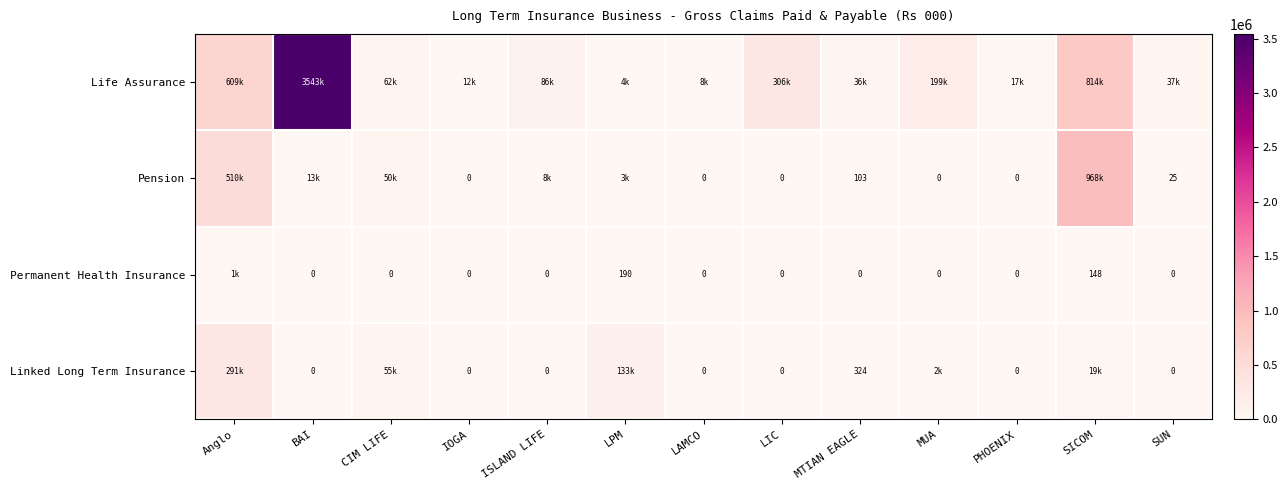

The value of Pension at PHOENIX is 0.0. True or false?

True